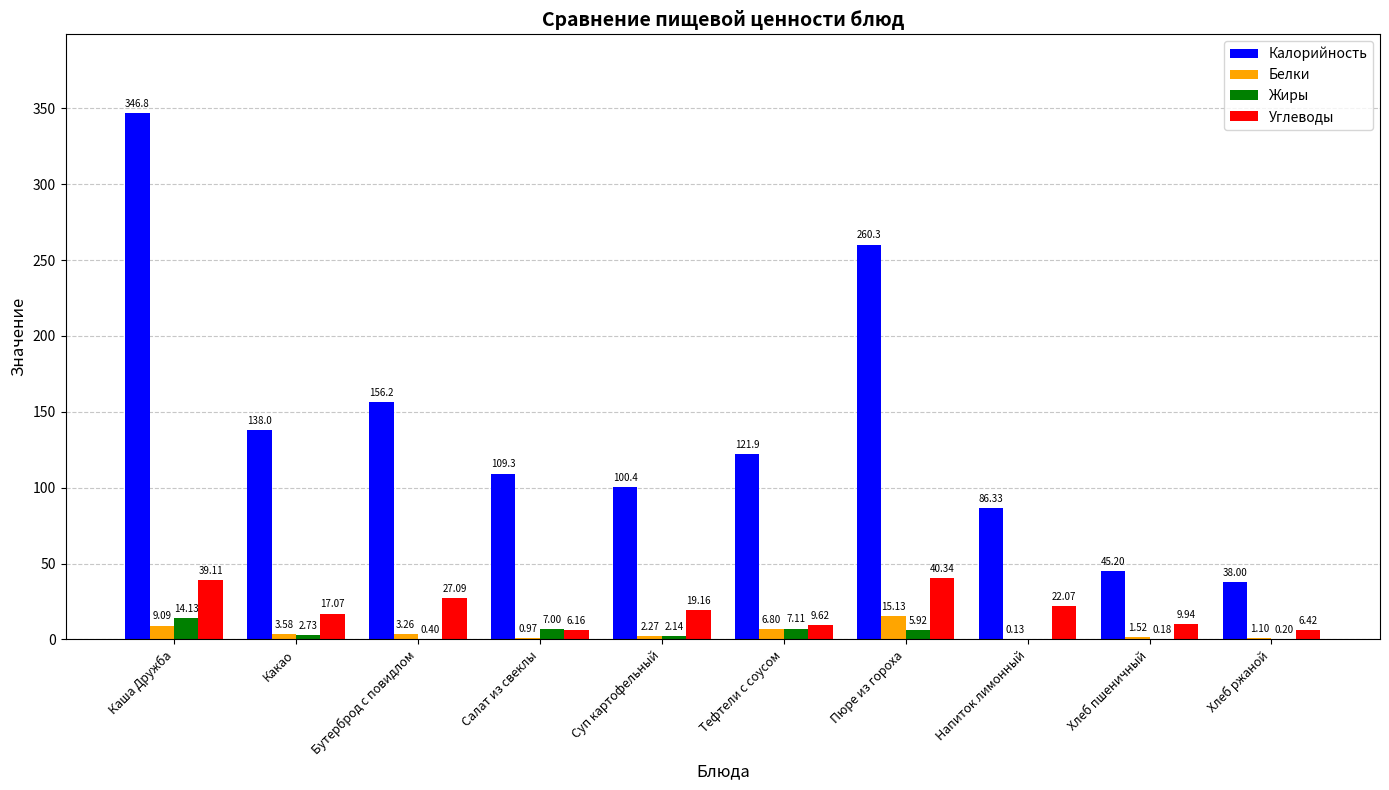

What is the sum of the Жиры values at Салат из свеклы and Каша Дружба?

21.1